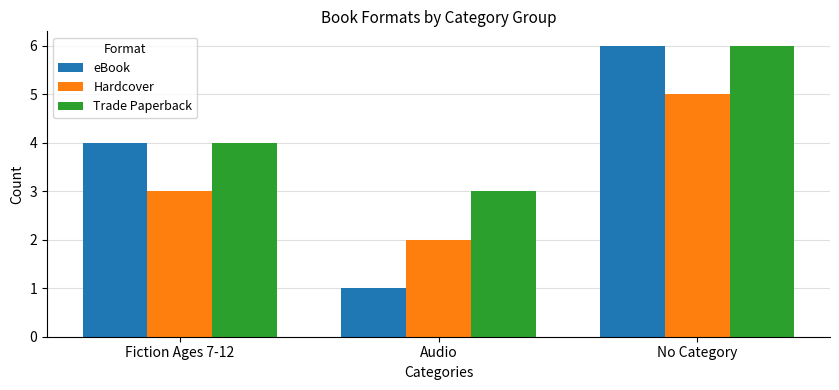

What is the spread (max minus min) of values at No Category?

1